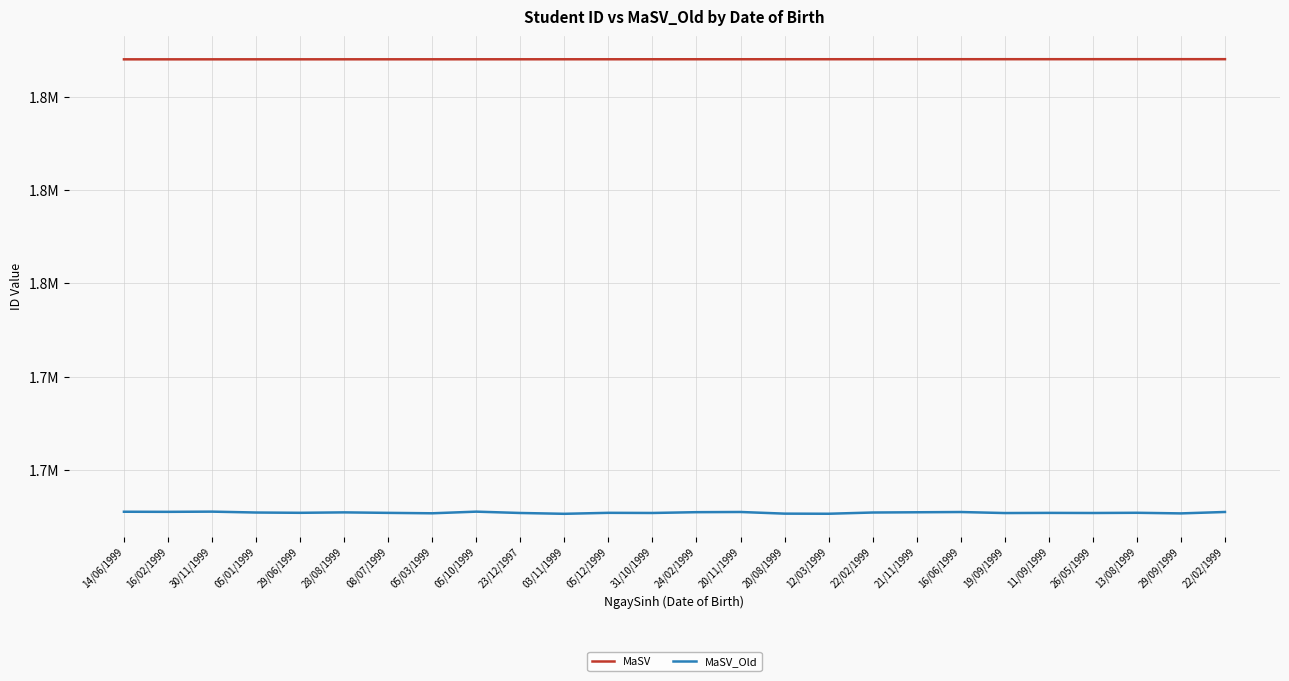

Reading left to right, list all the values displayed in this chart.

MaSV: 1791001	1791002	1791003	1791004	1791005	1791006	1791007	1791008	1791009	1791010	1791011	1791012	1791013	1791014	1791015	1791016	1791017	1791018	1791019	1791020	1791021	1791022	1791023	1791024	1791025	1791026
MaSV_Old: 1718342	1718326	1718360	1718217	1718172	1718240	1718161	1718094	1718357	1718142	1718011	1718168	1718145	1718272	1718303	1718038	1718020	1718218	1718257	1718297	1718133	1718158	1718141	1718175	1718076	1718304